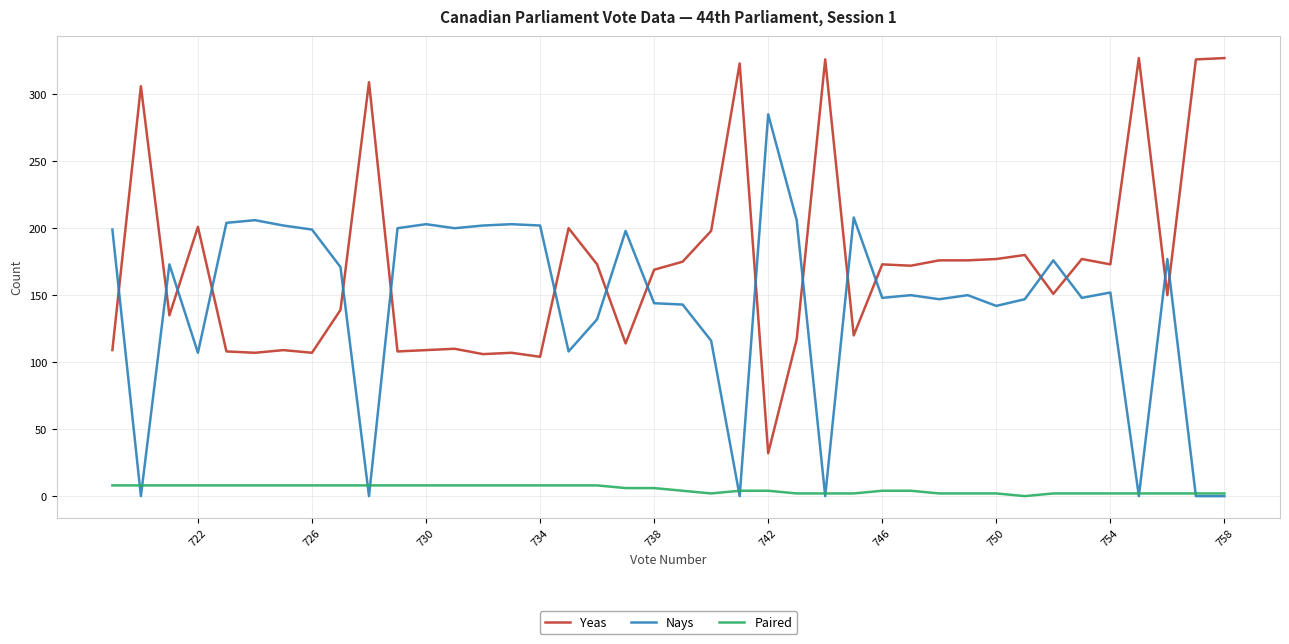

How many Paired values are between 2 and 8?

39